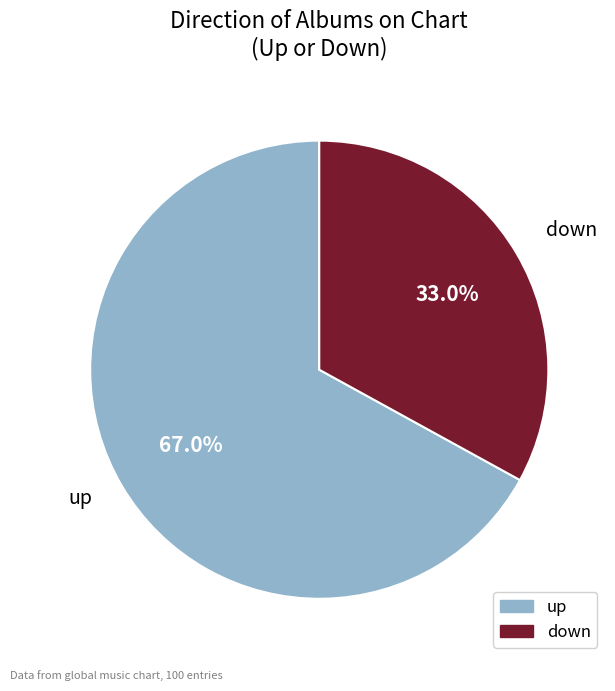

Is down the majority of the pie?

No